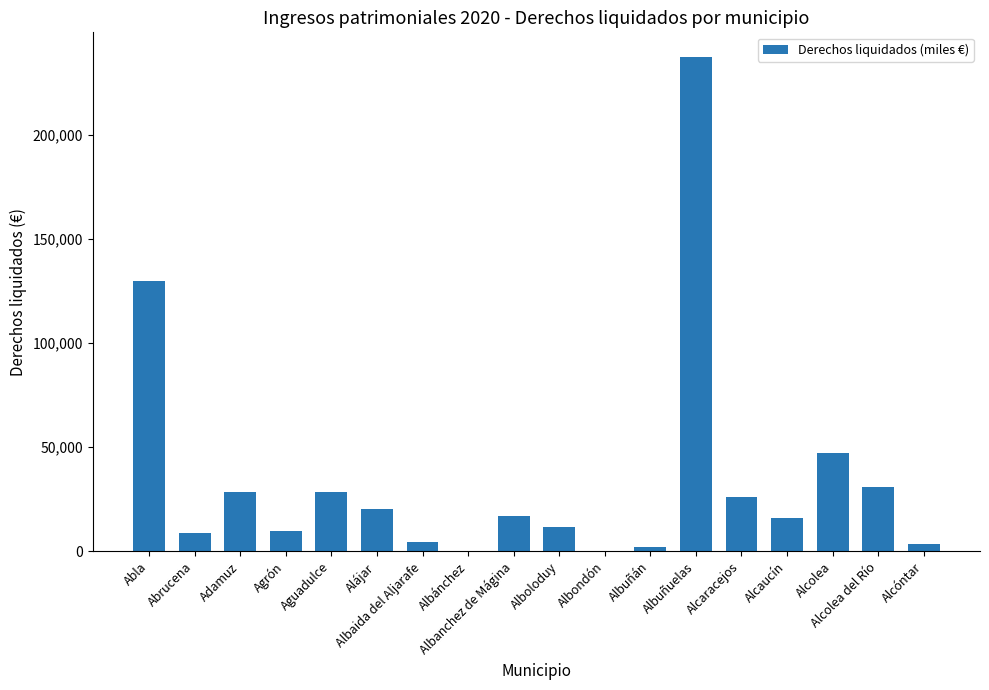

At which label does the data first exceed 17045?

Abla